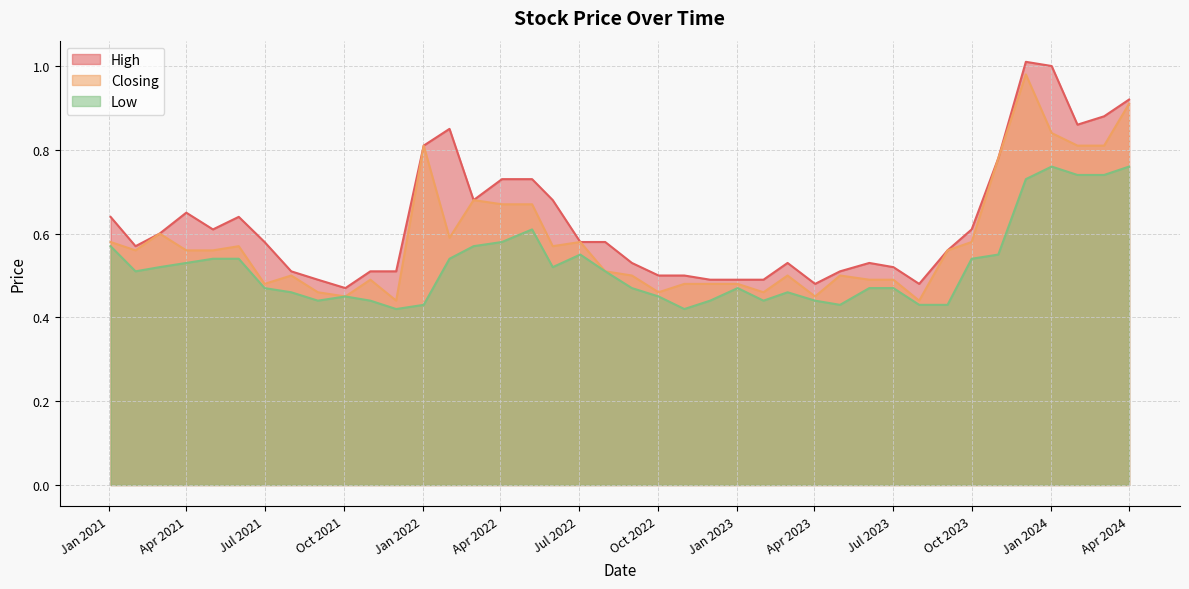

The High series shows 0.8 at Jul 2021. True or false?

False